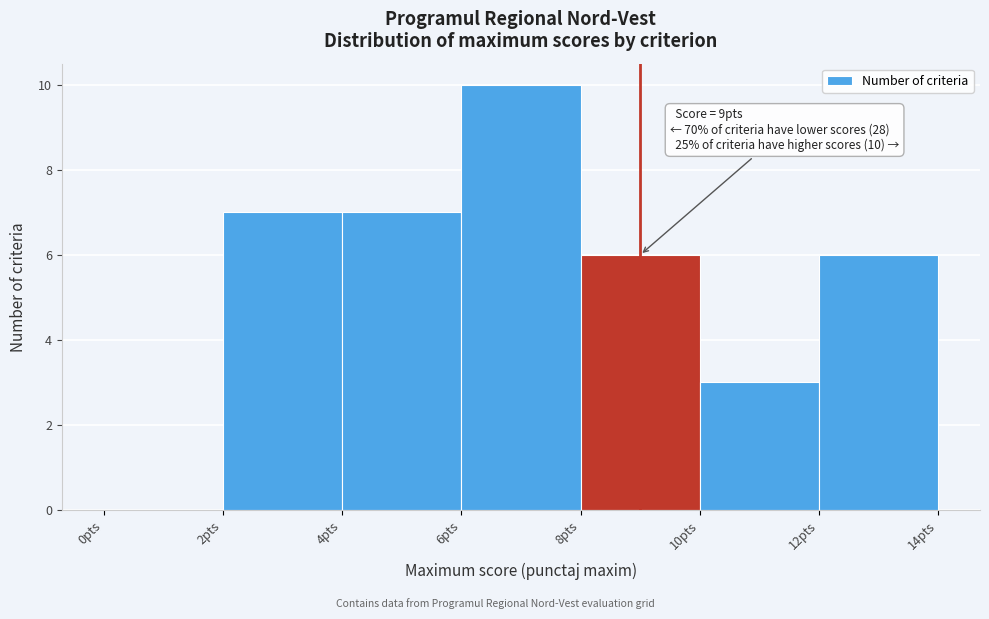

Which range on the x-axis has the tallest bar?

6 to 8